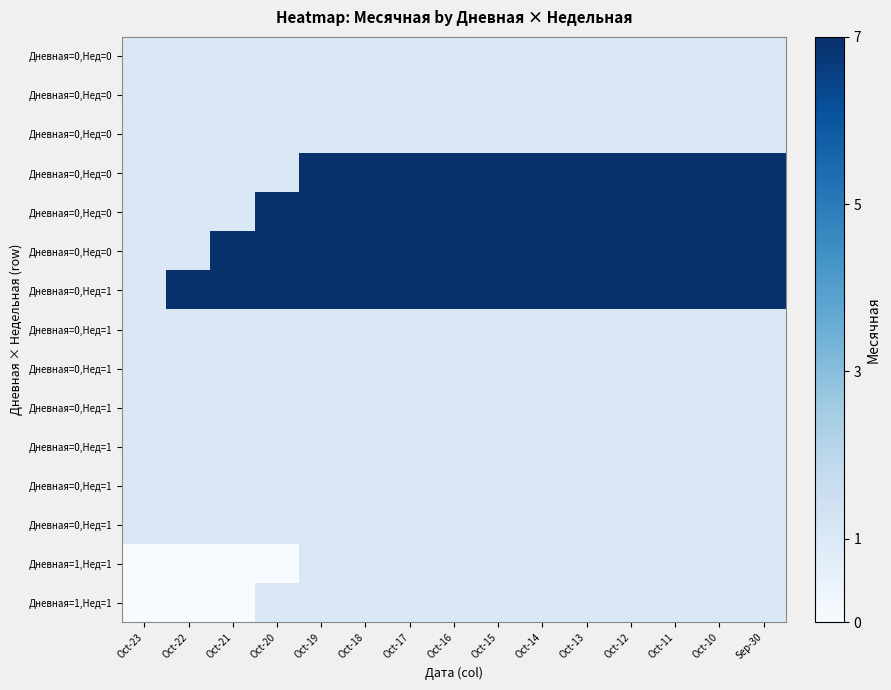

At how many categories does at least one series exceed 2?

14